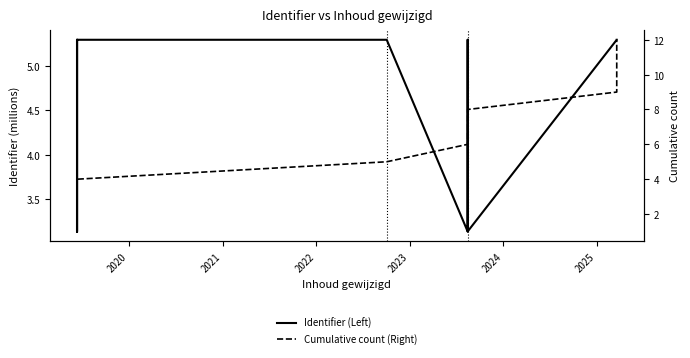

How many lines are shown in the chart?

2